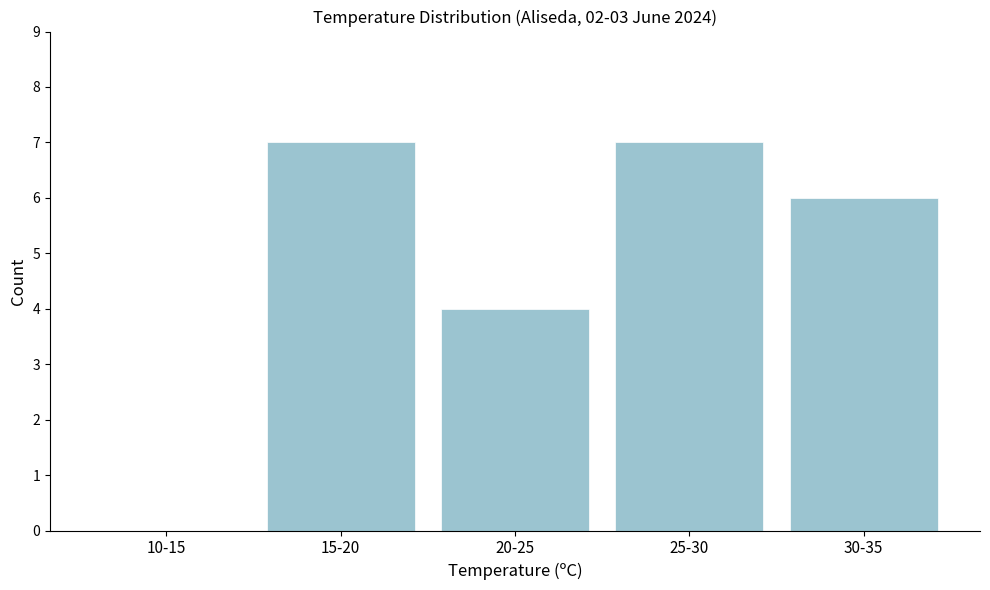

Reading left to right, list all the values displayed in this chart.

10-15=0	15-20=7	20-25=4	25-30=7	30-35=6